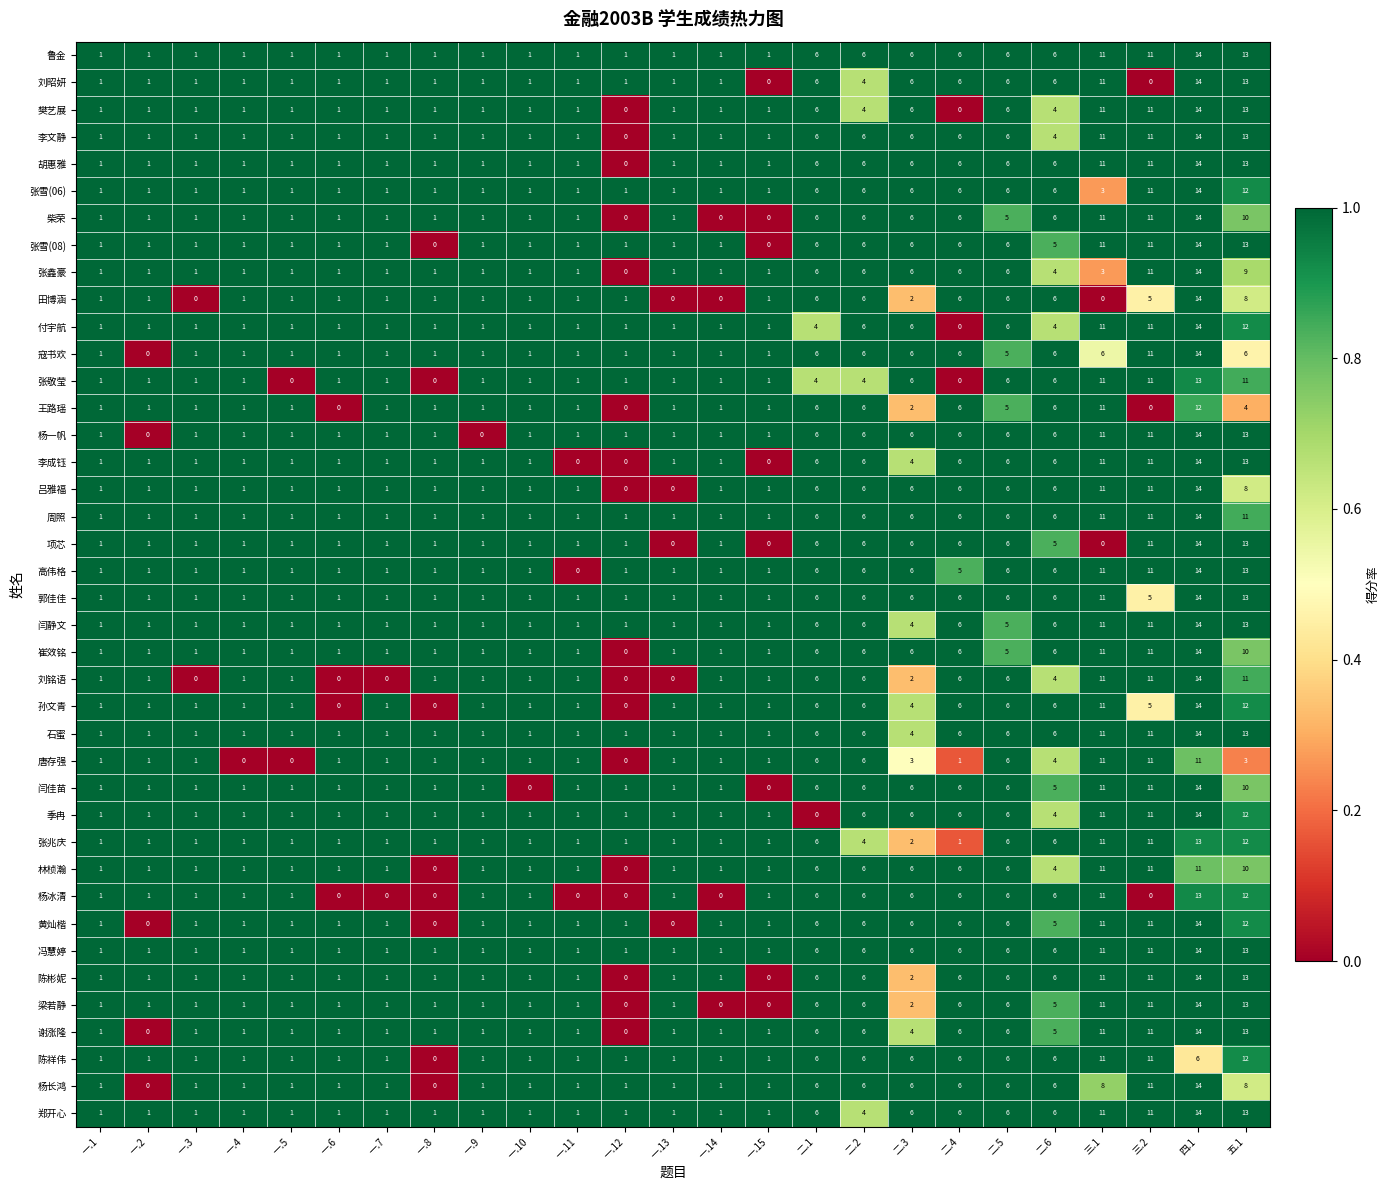

Count the number of data series in this chart.

40